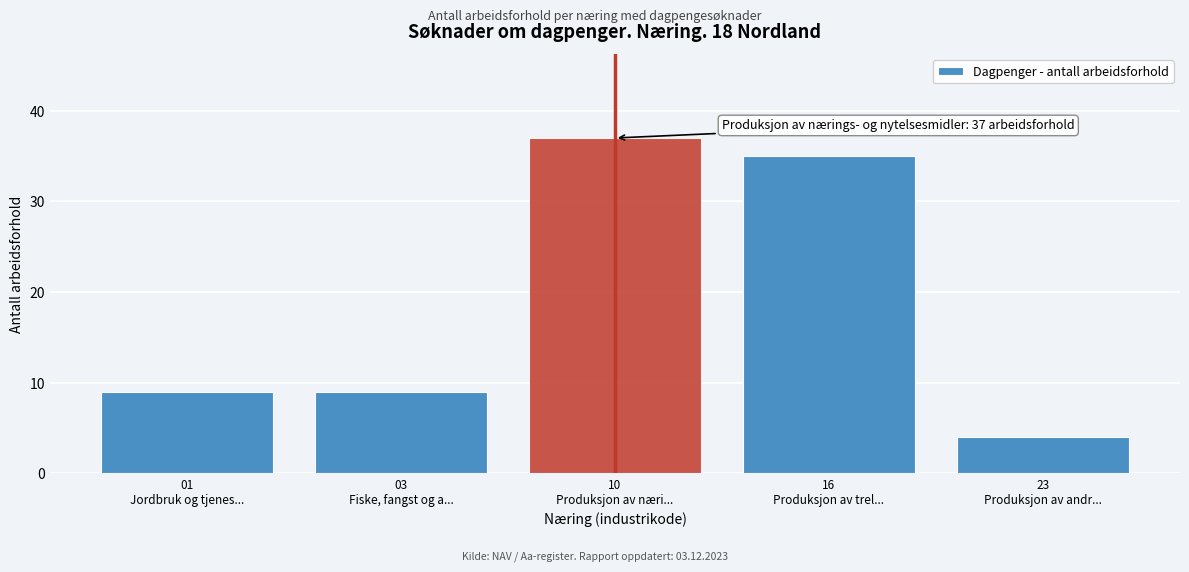

Reading left to right, list all the values displayed in this chart.

9	9	37	35	4